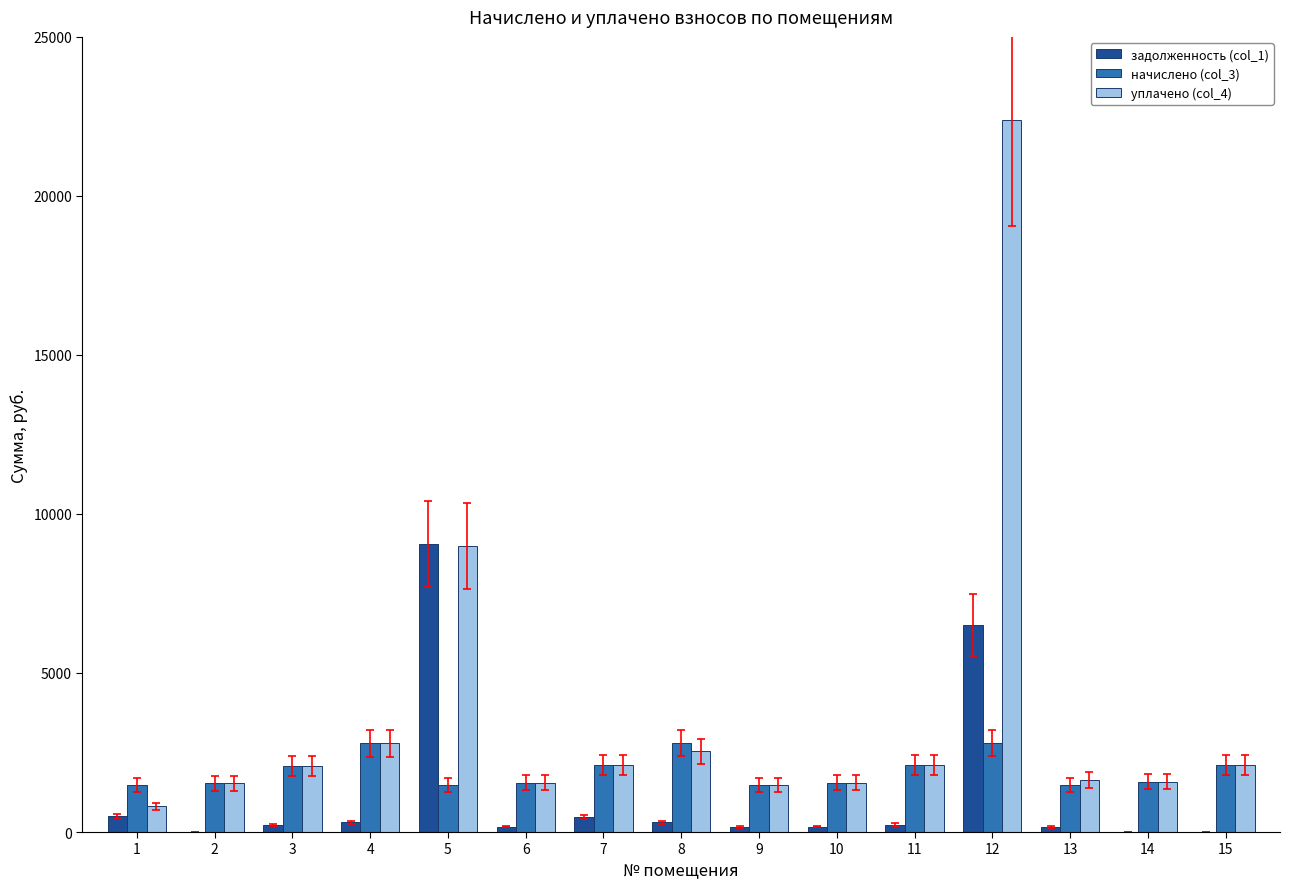

How many values in the задолженность (col_1) series exceed 229?

8